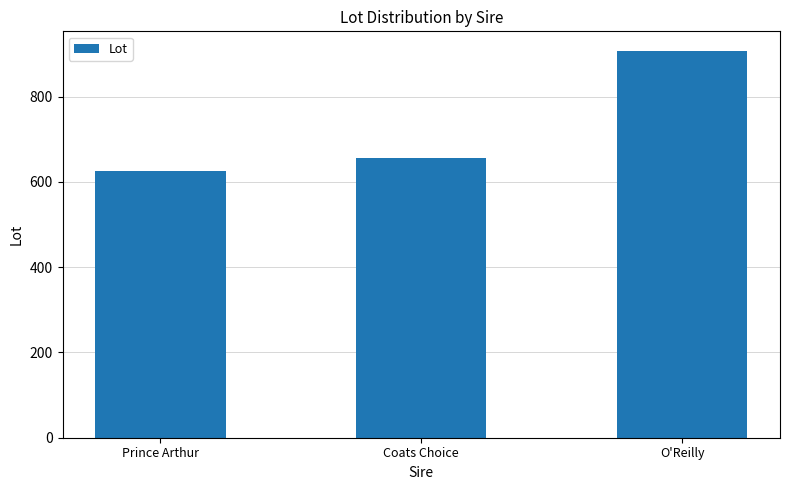

What is the label of the 1st bar from the right?

O'Reilly